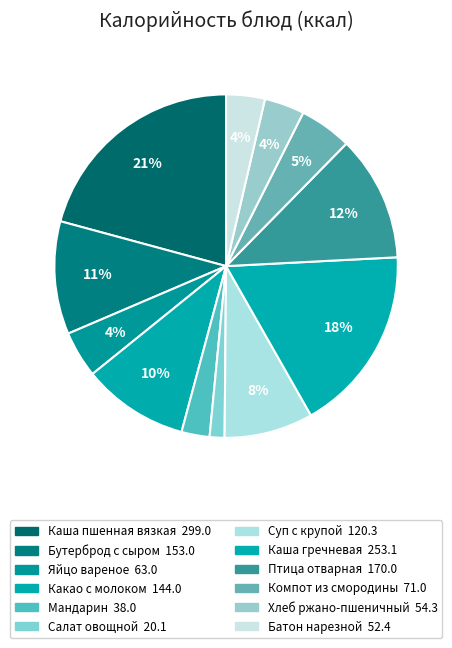

Count the number of slices in the pie.

12